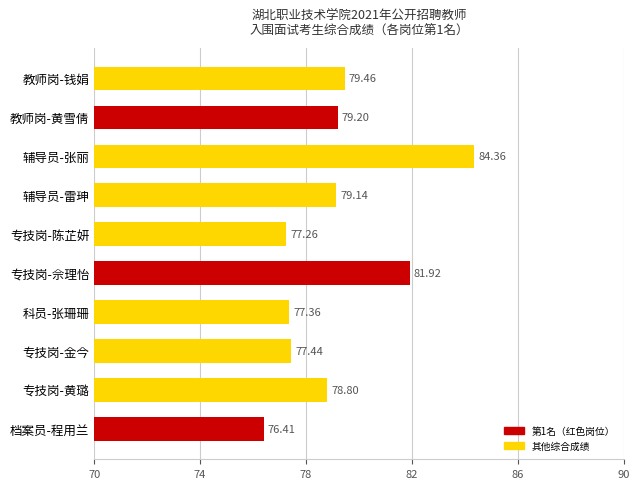

Which category has the highest value across all series?

辅导员-张丽